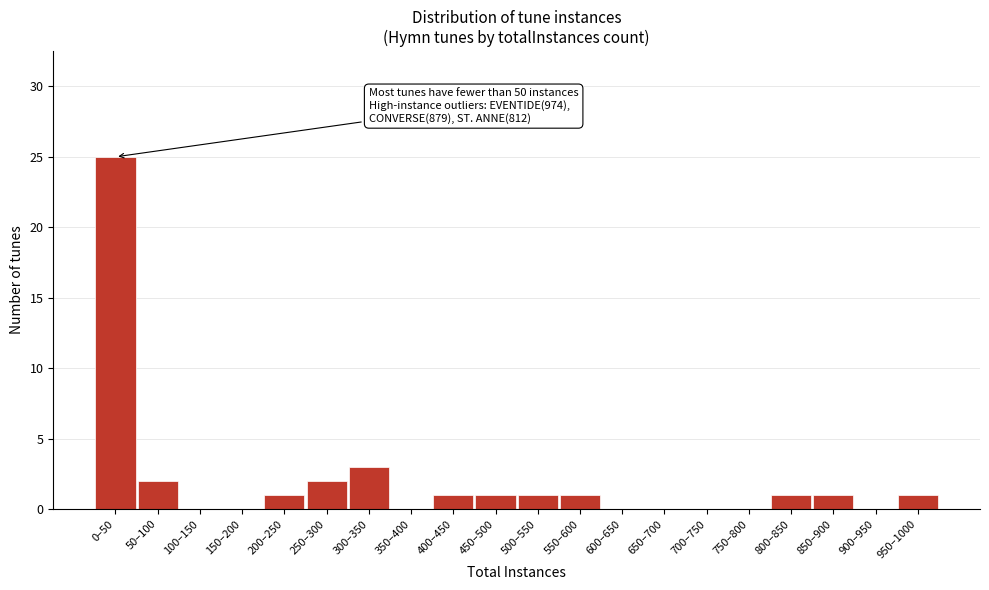

Reading left to right, extract all data points from this chart.

0–50=25	50–100=2	100–150=0	150–200=0	200–250=1	250–300=2	300–350=3	350–400=0	400–450=1	450–500=1	500–550=1	550–600=1	600–650=0	650–700=0	700–750=0	750–800=0	800–850=1	850–900=1	900–950=0	950–1000=1